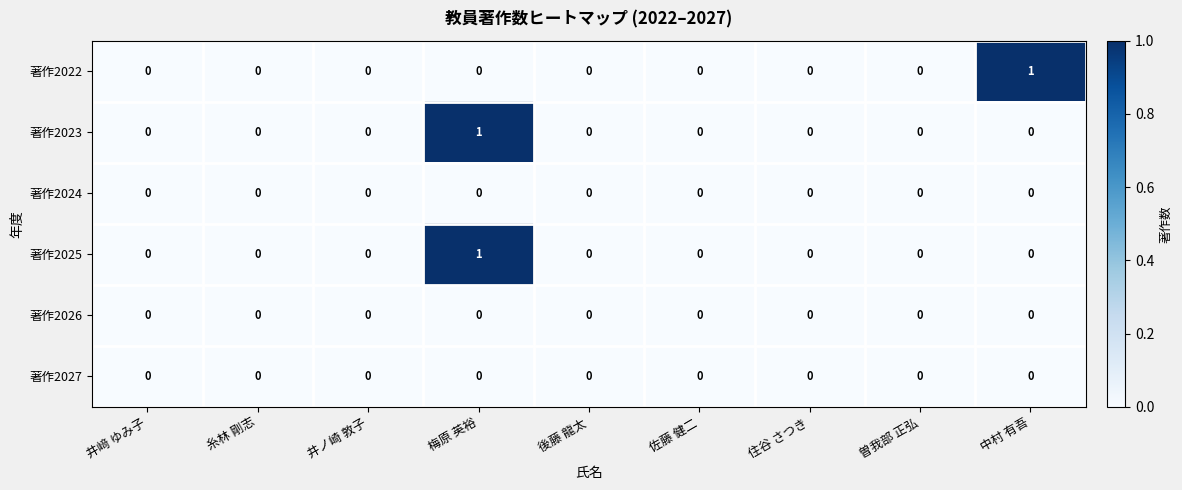

At which category is the sum across all series the highest?

梅原 英裕